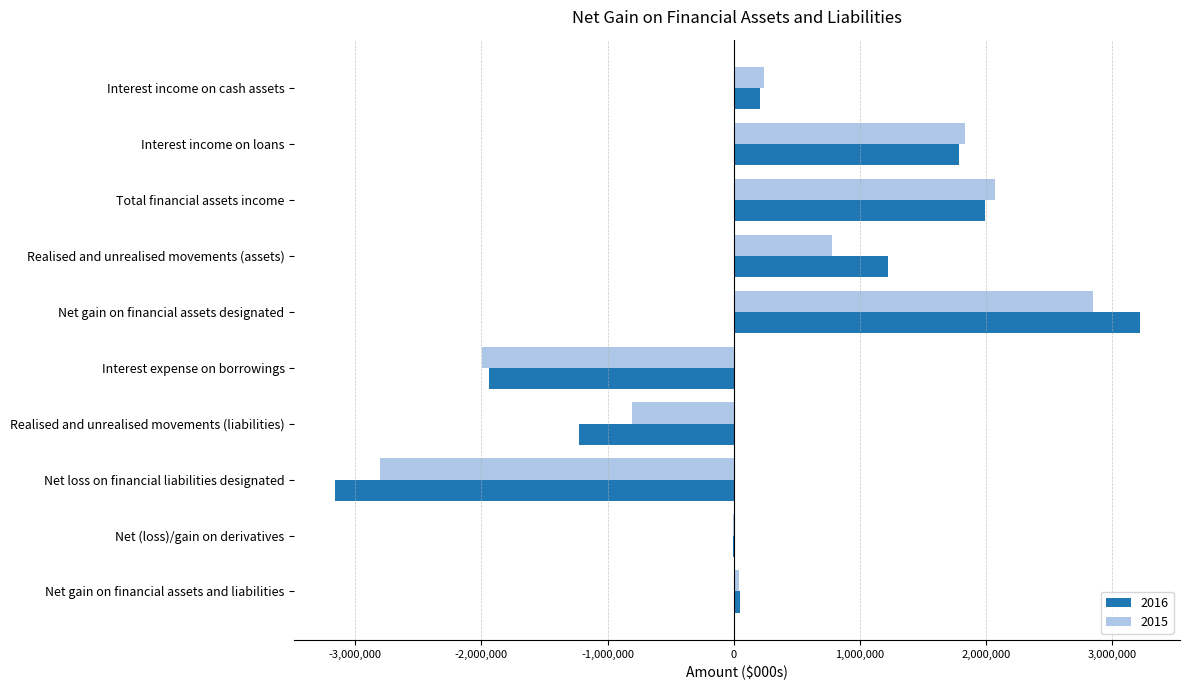

What is the sum of the 2015 values at Net loss on financial liabilities designated and Interest income on loans?

-973517